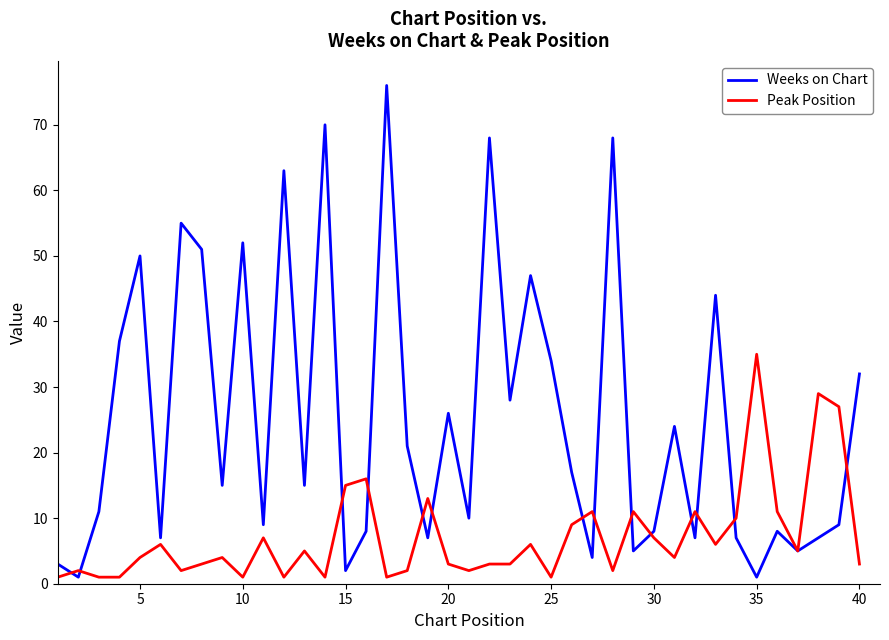

Which series has the largest total across all categories?

Weeks on Chart